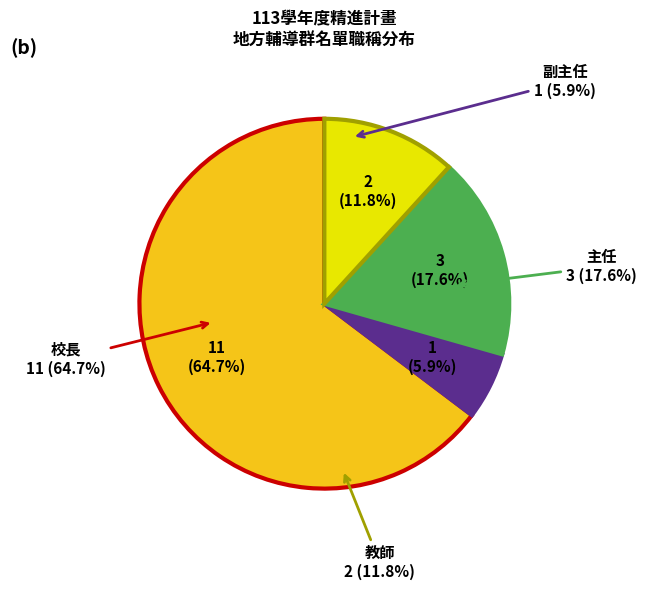

Combined, what portion of the pie is 主任 and 副主任?

23.5%